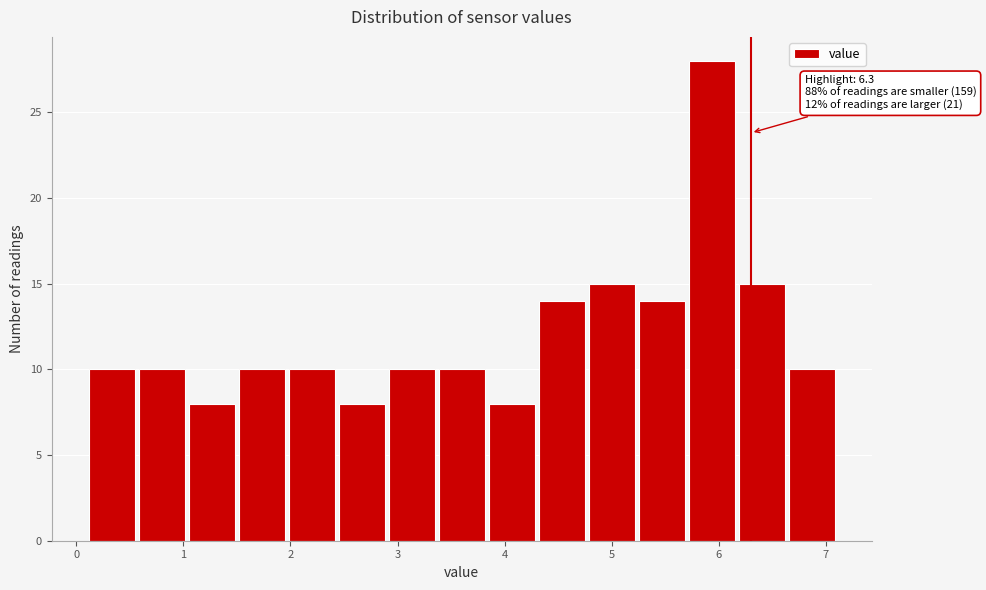

Over which range of the x-axis is the bar tallest?

5.7 to 6.2